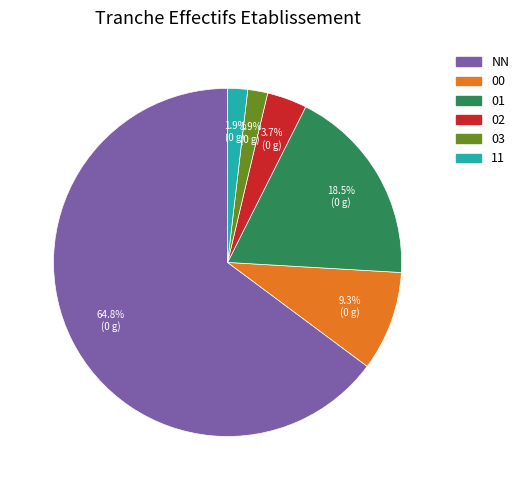

Is the sum of NN and 01 greater than half?

Yes